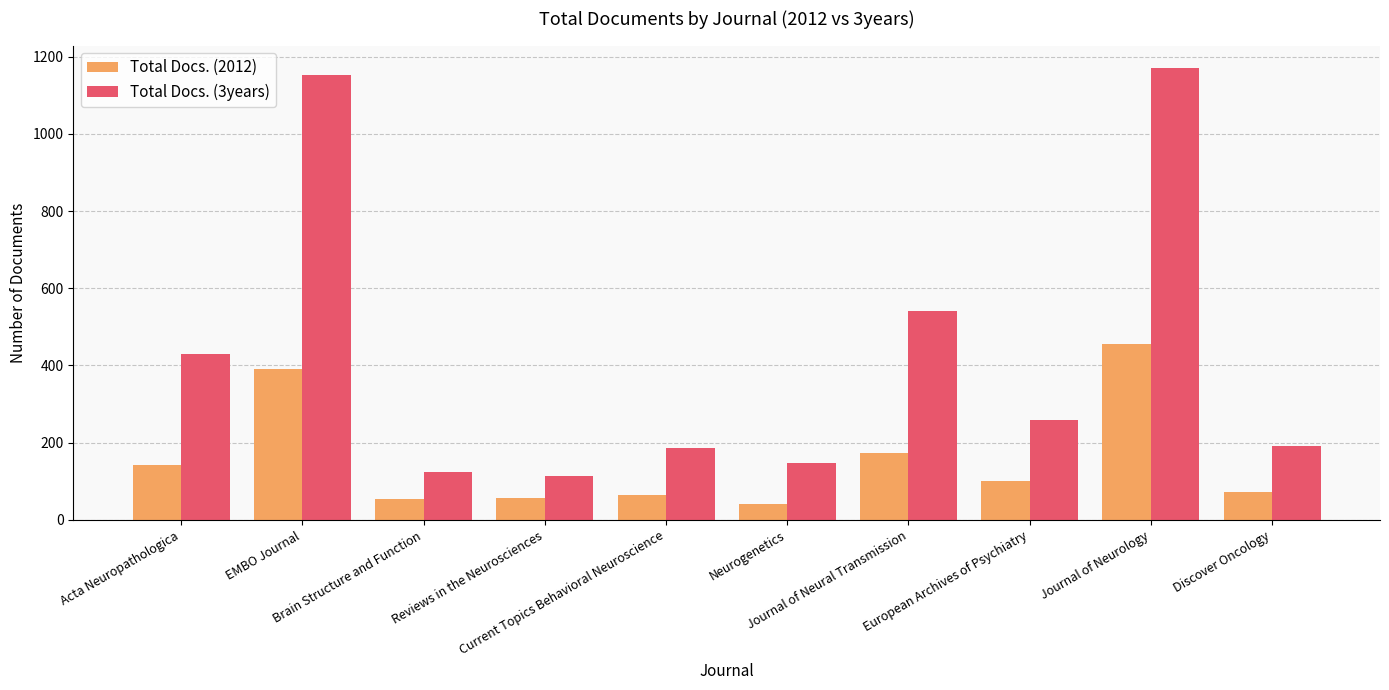

List the series in order of their overall mean, lowest first.

Total Docs. (2012), Total Docs. (3years)